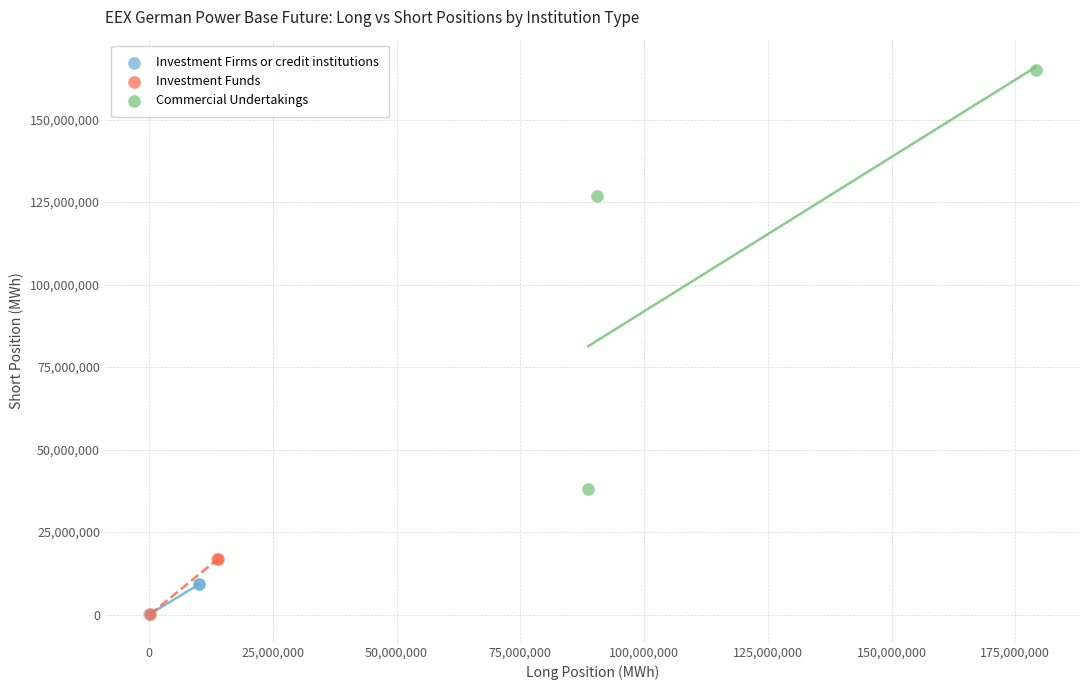

Which series contains the highest Y value?

Commercial Undertakings